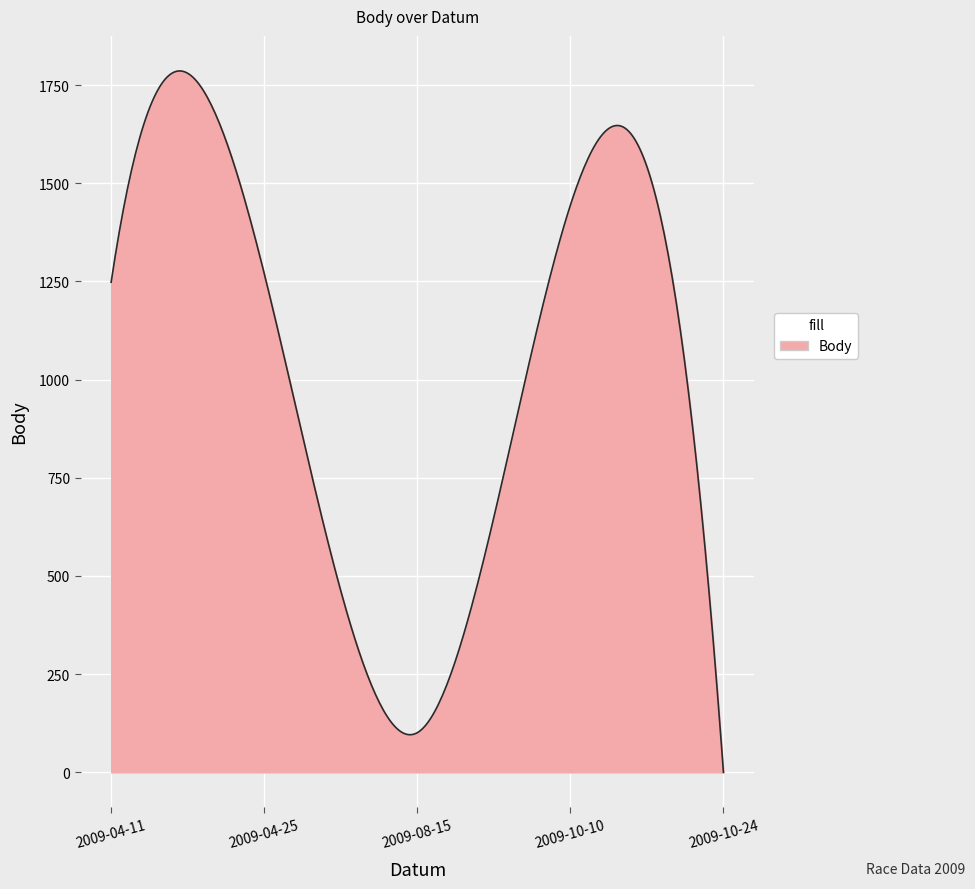

What is the maximum value shown in the chart?

1785.9